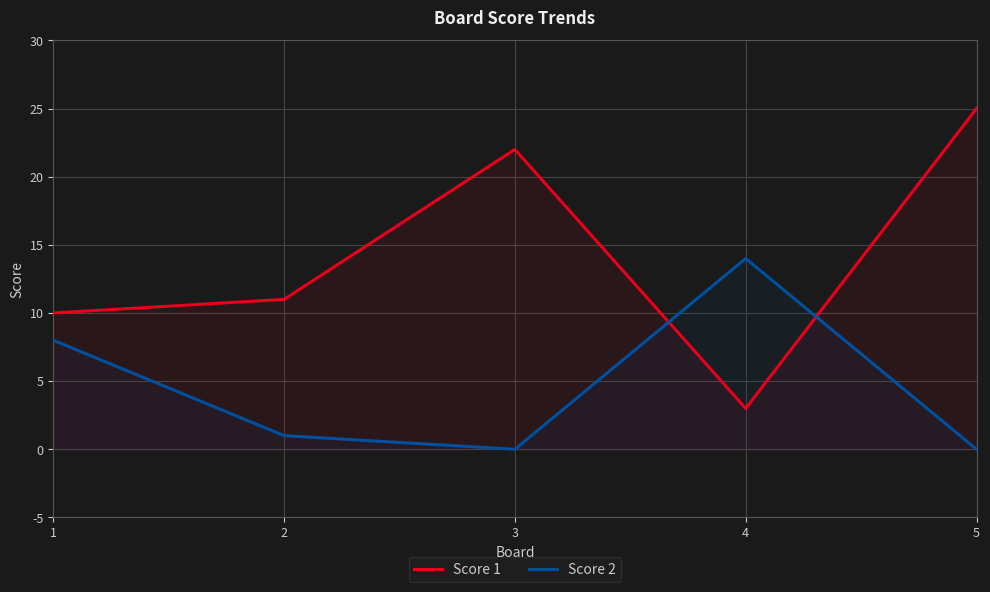

Reading left to right, what are all the values shown in this chart?

Score 1: 1=10	2=11	3=22	4=3	5=25
Score 2: 1=8	2=1	3=0	4=14	5=0